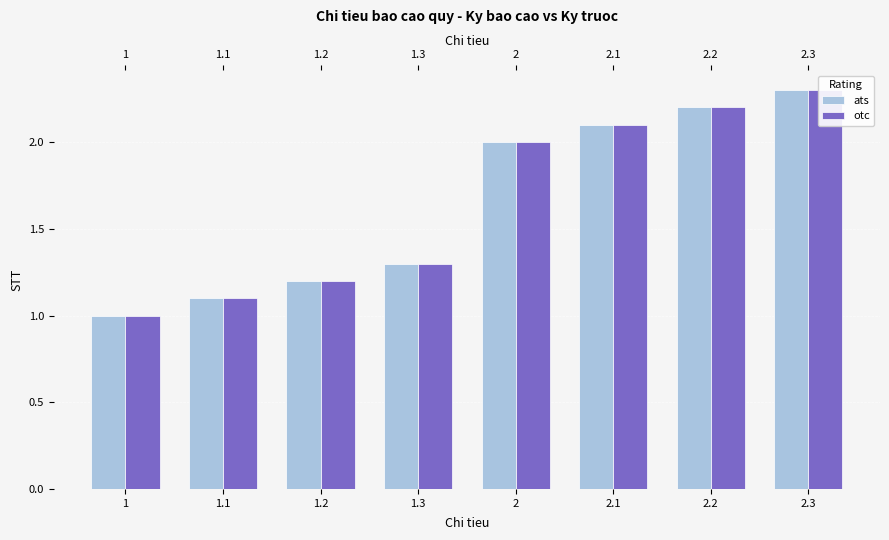

What is the sum of all otc values?

13.2